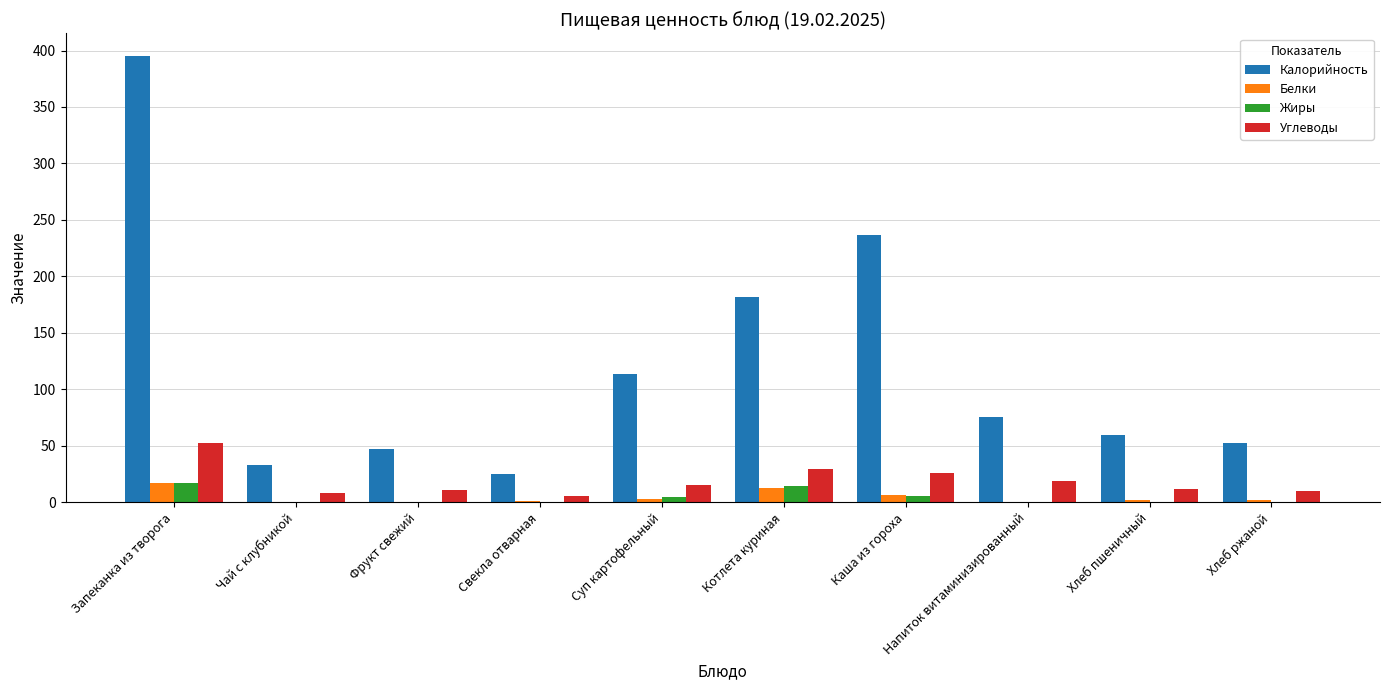

True or false: Углеводы has a value of 10.8 at Фрукт свежий.

True